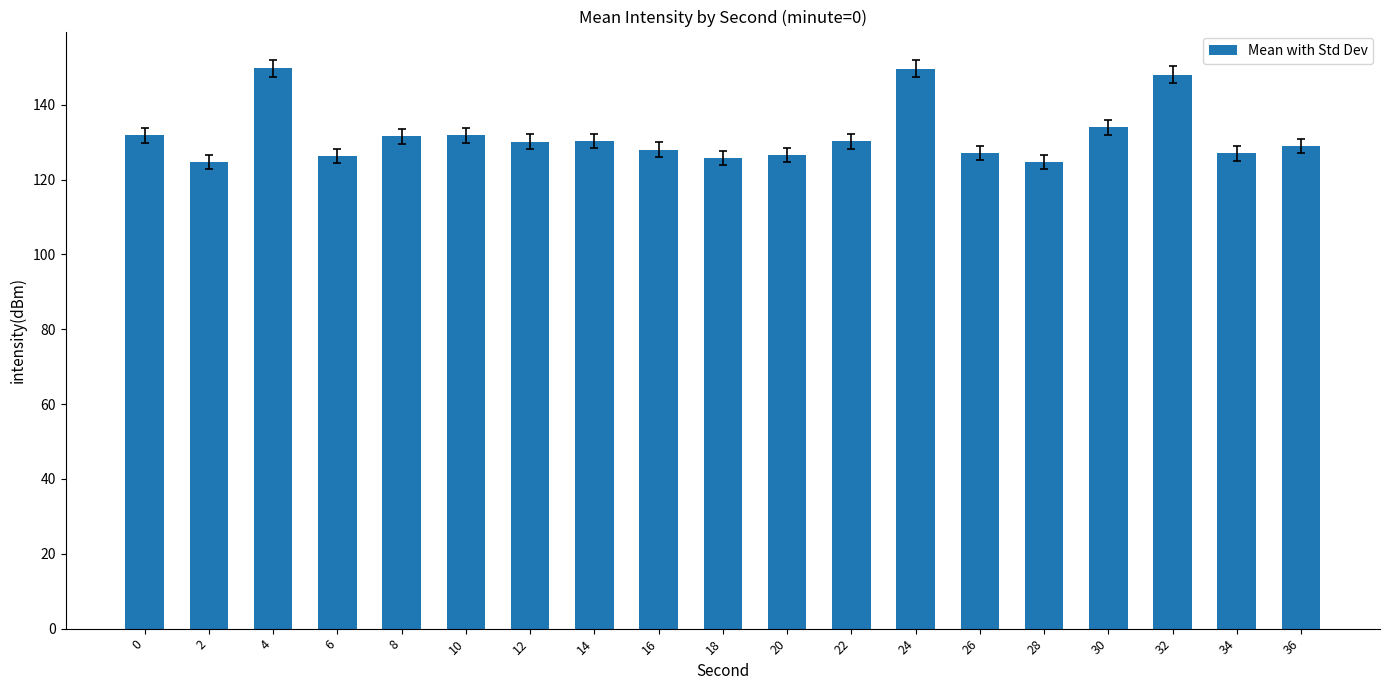

What is the minimum value shown in the chart?

124.8